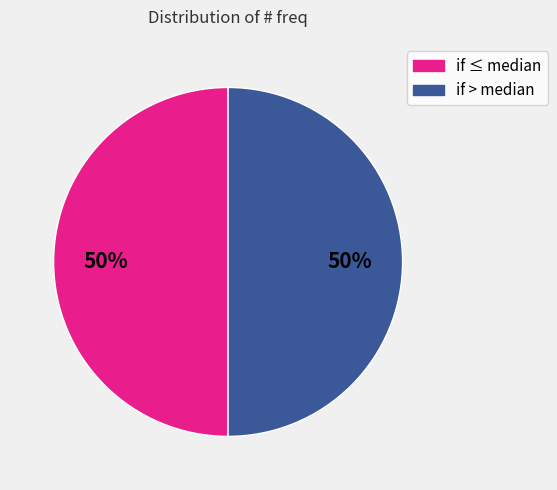

To the nearest percent, what is the average slice percentage?

50%